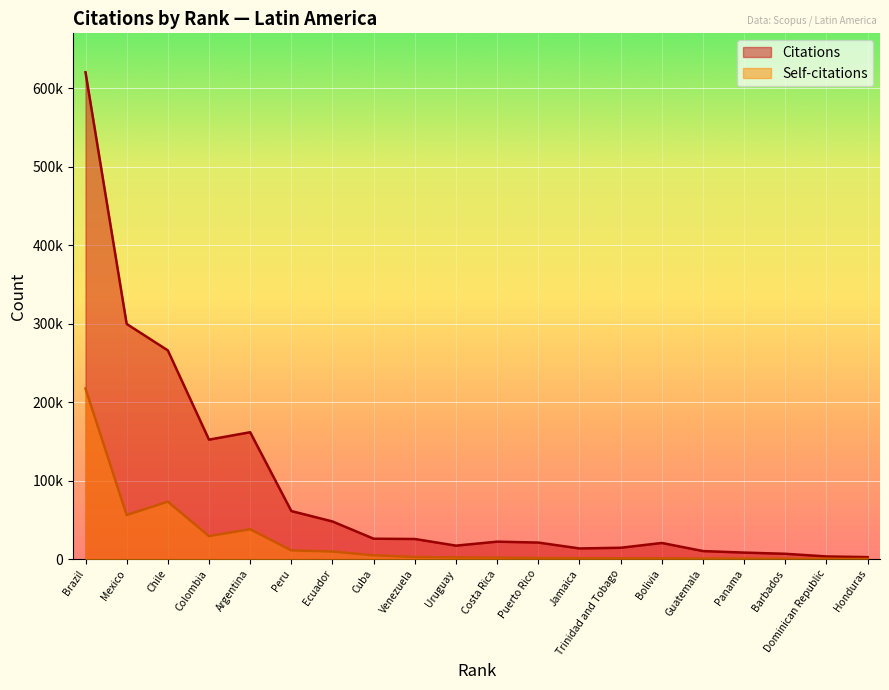

List the labels in order of Citations value, largest first.

Brazil, Mexico, Chile, Argentina, Colombia, Peru, Ecuador, Cuba, Venezuela, Costa Rica, Puerto Rico, Bolivia, Uruguay, Trinidad and Tobago, Jamaica, Guatemala, Panama, Barbados, Dominican Republic, Honduras